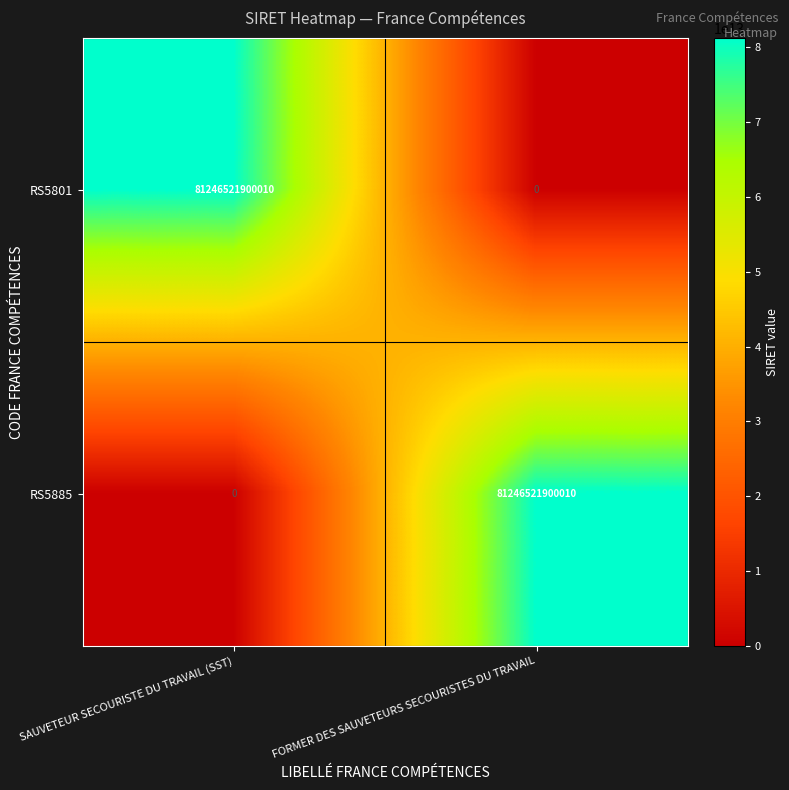

What is the difference between the RS5885 values at SAUVETEUR SECOURISTE DU TRAVAIL (SST) and FORMER DES SAUVETEURS SECOURISTES DU TRAVAIL?

81246521900010